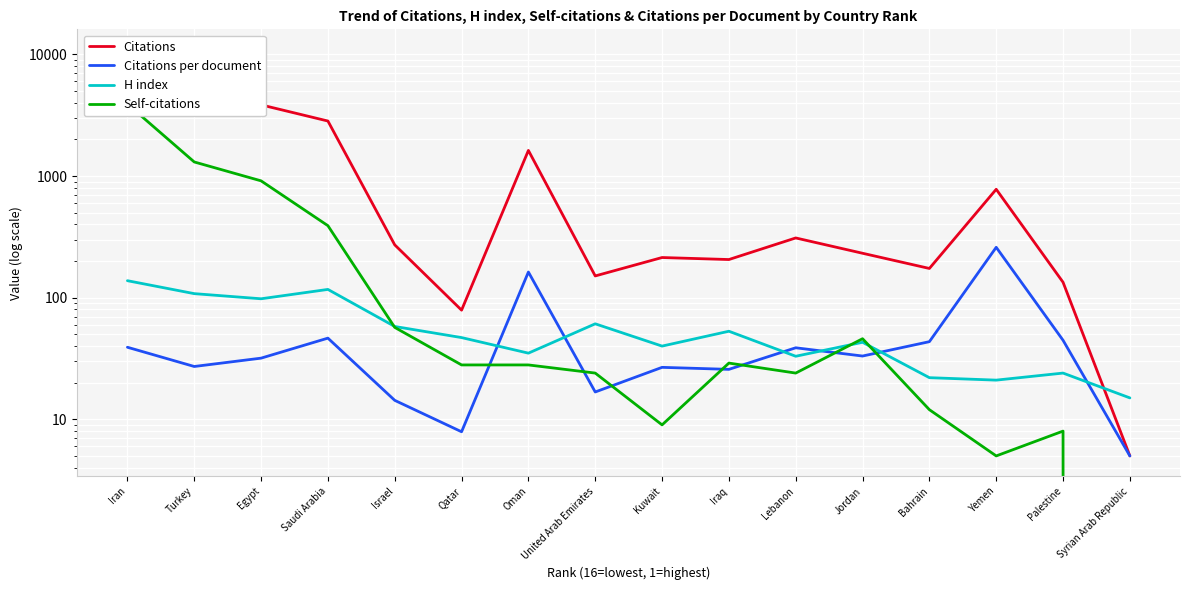

At which label does Self-citations first exceed 28?

Jordan